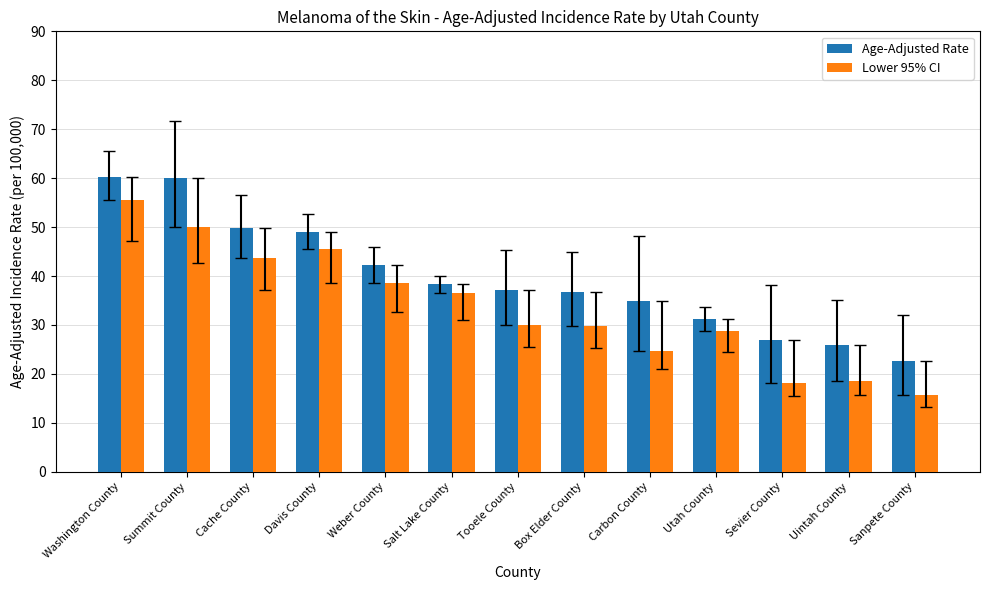

True or false: Lower 95% CI has a value of 60.7 at Cache County.

False